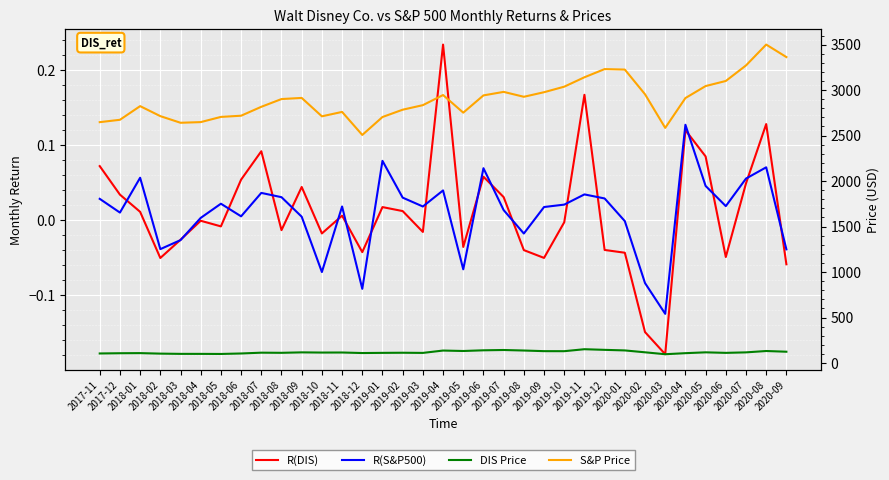

Is this an area chart (filled region under the line)?

No